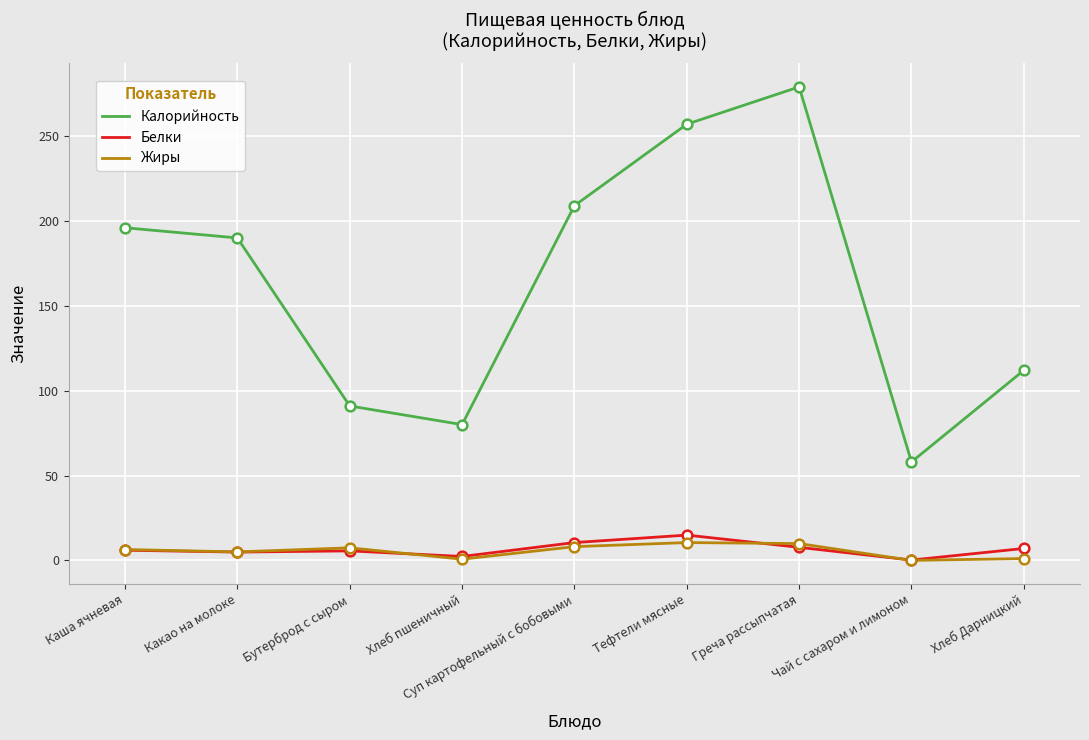

The Калорийность series shows 190.0 at Какао на молоке. True or false?

True